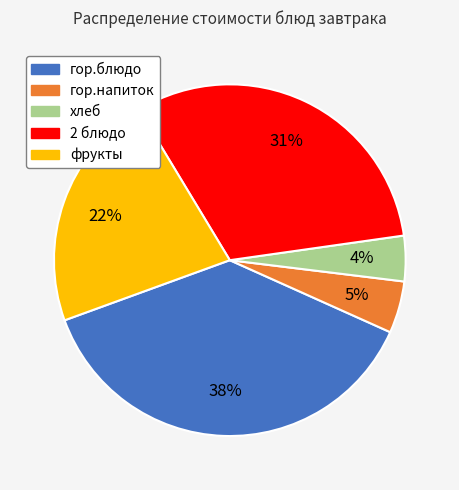

To the nearest percent, what percentage of the pie is фрукты?

22%